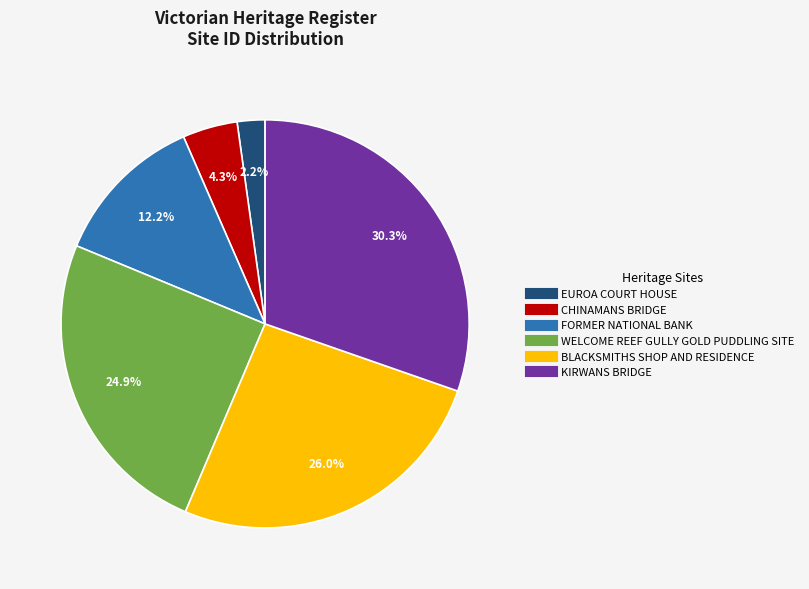

The BLACKSMITHS SHOP AND RESIDENCE slice represents 26% of the pie. True or false?

True